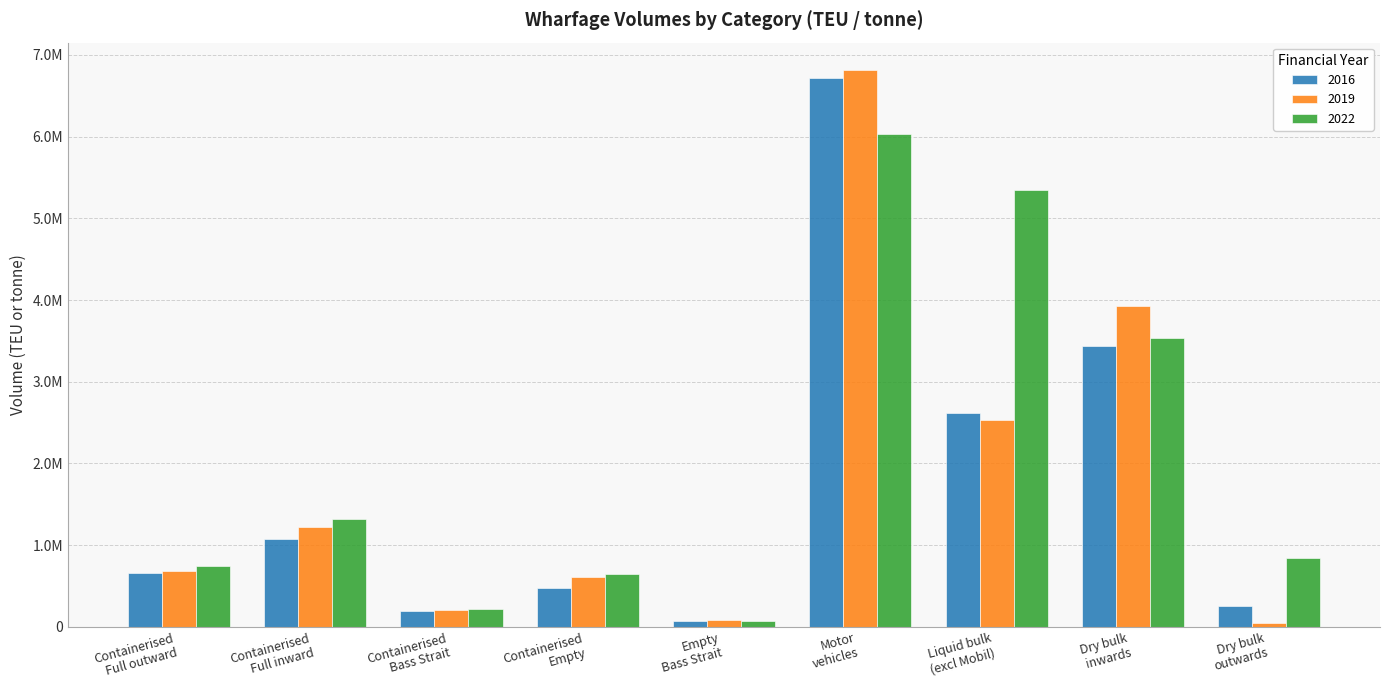

What is the label of the 5th bar from the right?

Empty
Bass Strait